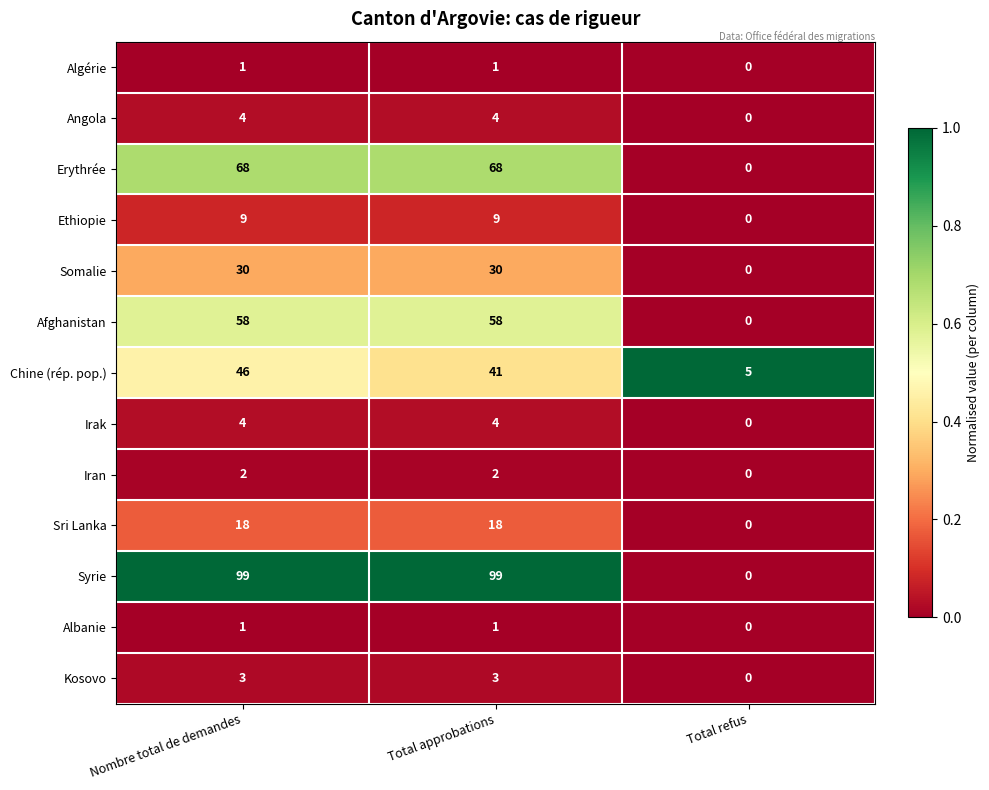

What is the greatest value displayed?

99